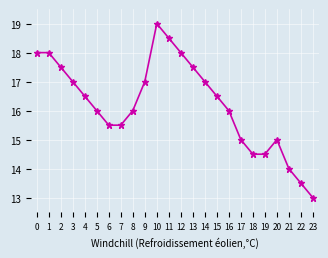

What is the smallest value displayed?

13.0